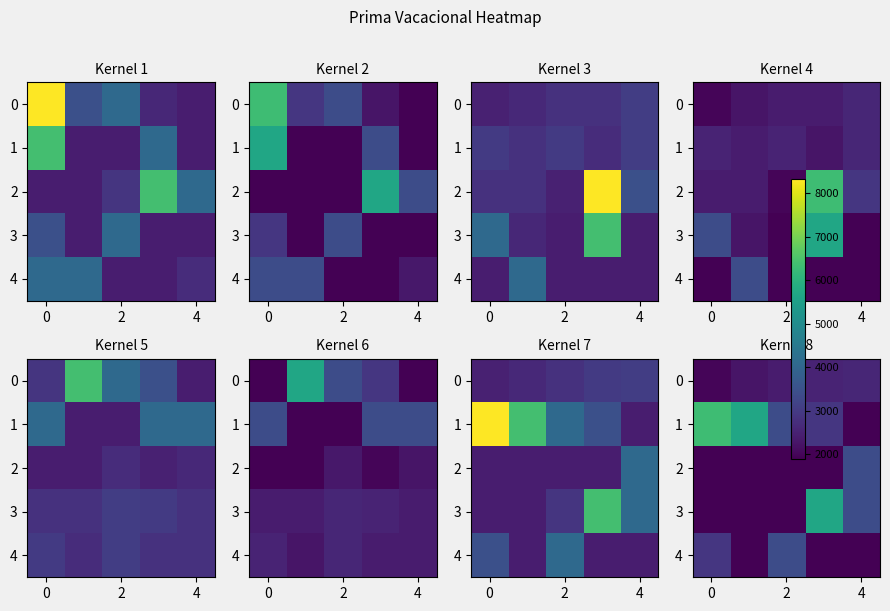

What is the smallest value displayed?

1903.7